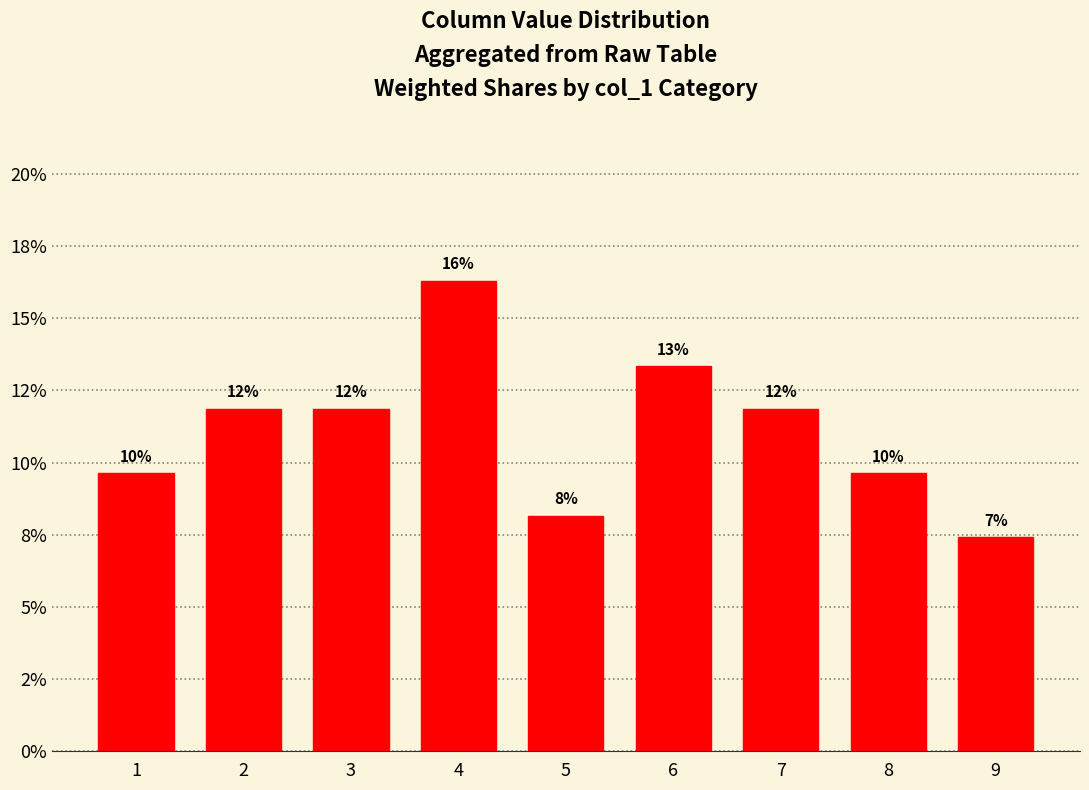

Which label corresponds to the smallest value in the chart?

9